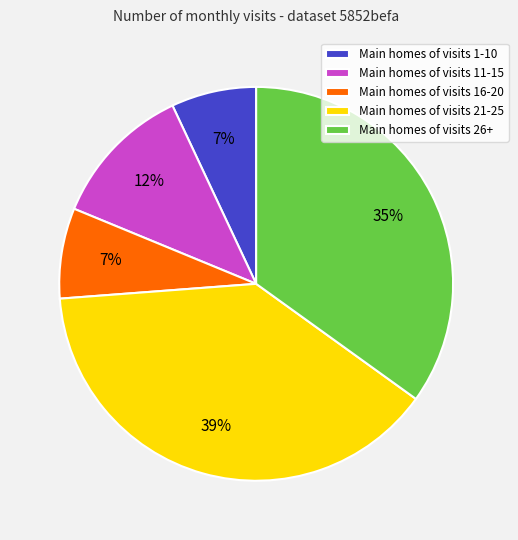

Which has a higher value, Main homes of visits 16-20 or Main homes of visits 21-25?

Main homes of visits 21-25